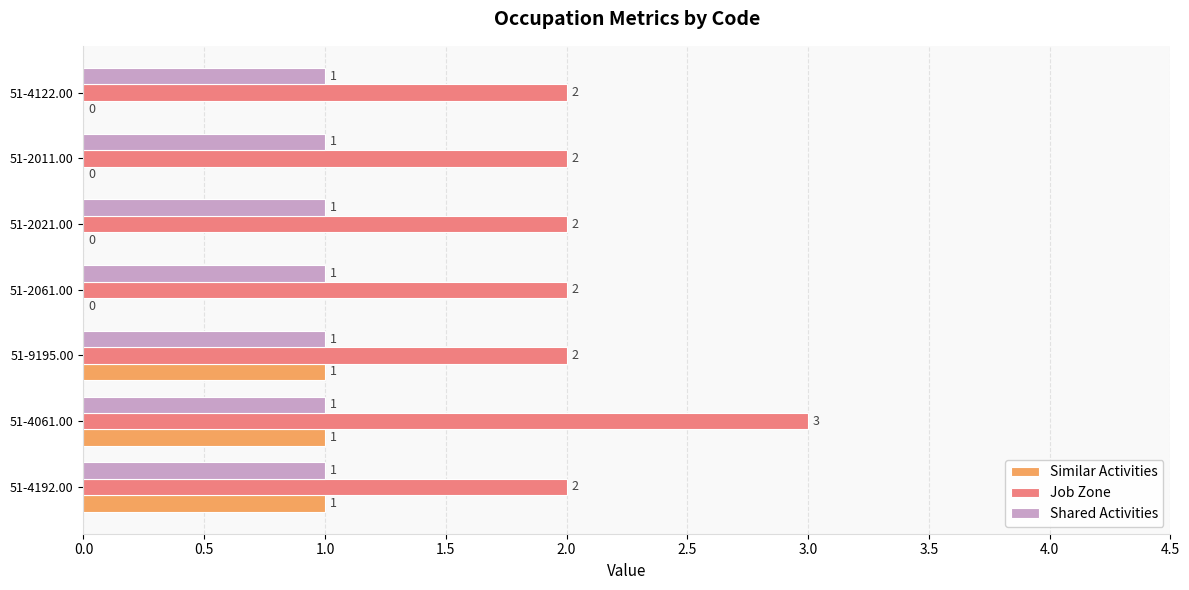

At which category does the chart reach its peak across all series?

51-4061.00